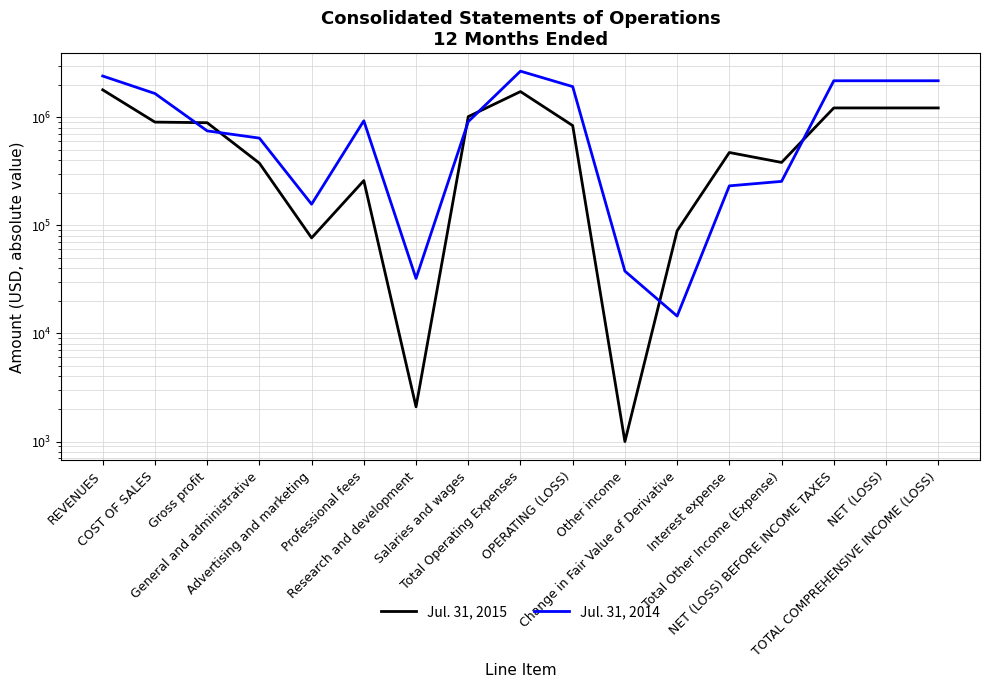

Between COST OF SALES and Advertising and marketing, which series saw the biggest shift?

Jul. 31, 2014